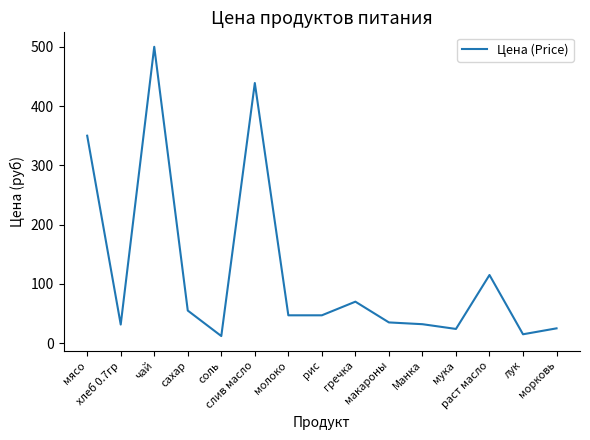

What is the minimum value shown in the chart?

12.0